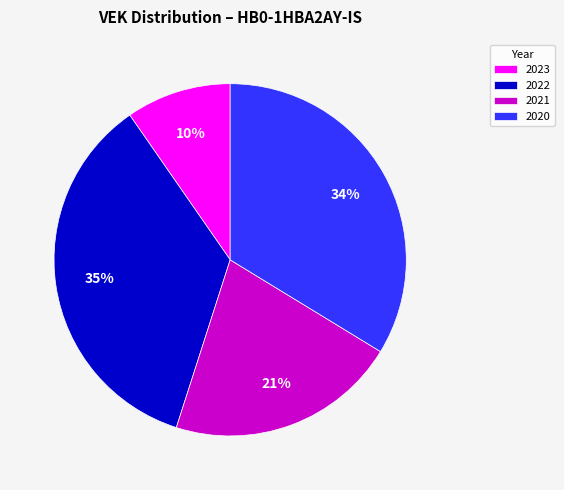

Is there any slice that represents more than half of the pie?

No